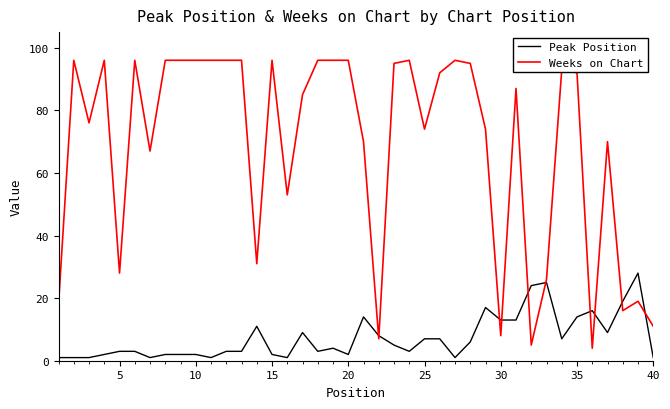

Rank the series by their maximum value, from highest to lowest.

Weeks on Chart, Peak Position